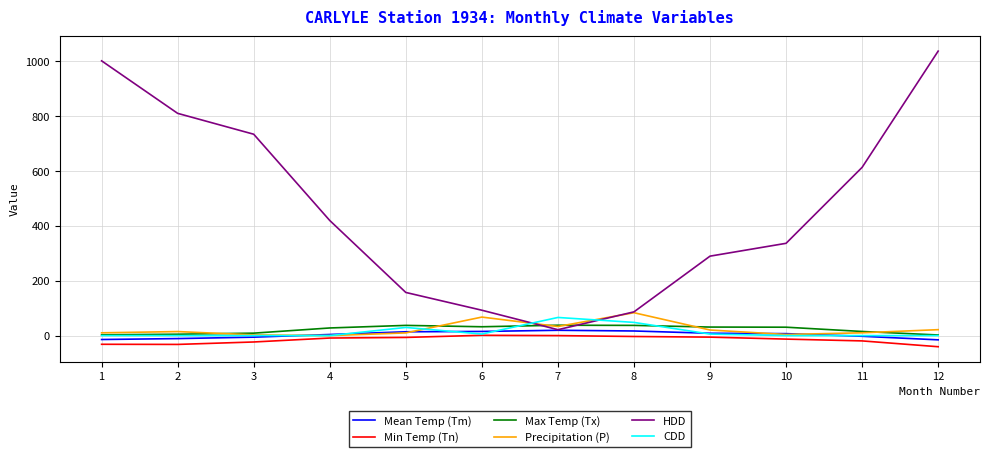

The value of HDD at 4 is 419.7. True or false?

True